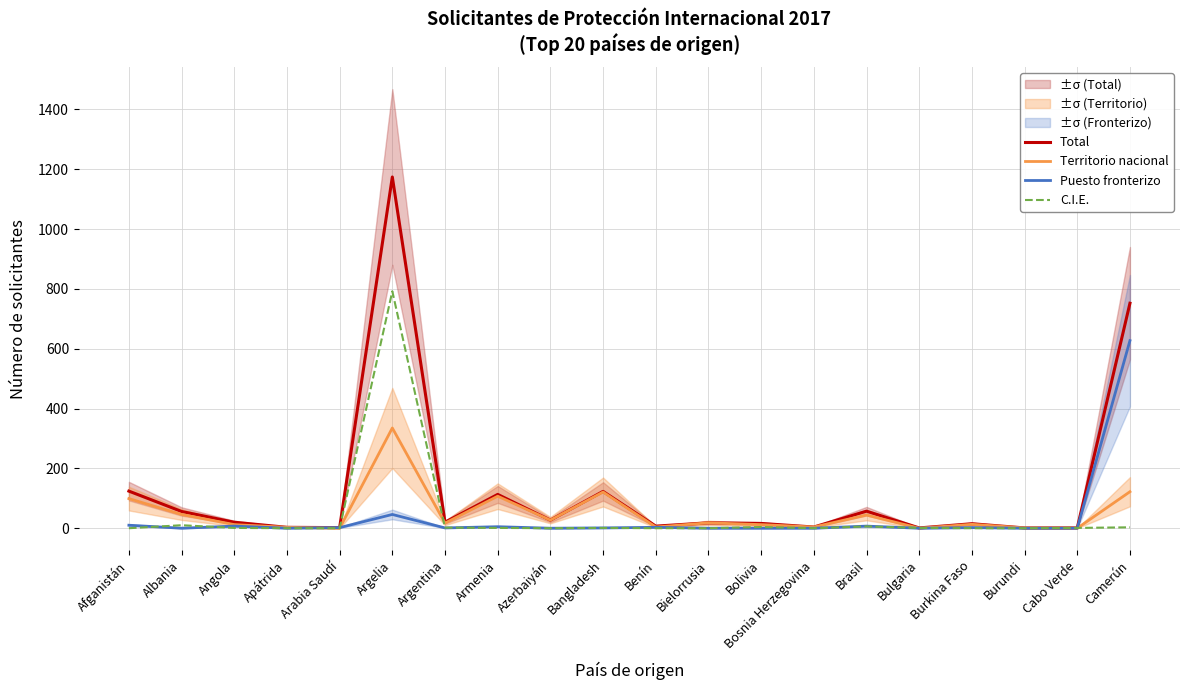

Reading left to right, what are all the values shown in this chart?

Total: Afganistán=124	Albania=56	Angola=20	Apátrida=3	Arabia Saudí=2	Argelia=1174	Argentina=20	Armenia=113	Azerbaiyán=27	Bangladesh=123	Benín=7	Bielorrusia=18	Bolivia=16	Bosnia Herzegovina=4	Brasil=57	Bulgaria=1	Burkina Faso=15	Burundi=1	Cabo Verde=1	Camerún=752
Territorio nacional: Afganistán=99	Albania=46	Angola=12	Apátrida=3	Arabia Saudí=0	Argelia=335	Argentina=17	Armenia=107	Azerbaiyán=27	Bangladesh=121	Benín=4	Bielorrusia=18	Bolivia=12	Bosnia Herzegovina=4	Brasil=44	Bulgaria=0	Burkina Faso=13	Burundi=1	Cabo Verde=0	Camerún=122
Puesto fronterizo: Afganistán=10	Albania=0	Angola=7	Apátrida=0	Arabia Saudí=2	Argelia=46	Argentina=1	Armenia=5	Azerbaiyán=0	Bangladesh=1	Benín=3	Bielorrusia=0	Bolivia=0	Bosnia Herzegovina=0	Brasil=7	Bulgaria=0	Burkina Faso=2	Burundi=0	Cabo Verde=0	Camerún=627
C.I.E.: Afganistán=0	Albania=10	Angola=1	Apátrida=0	Arabia Saudí=0	Argelia=792	Argentina=2	Armenia=1	Azerbaiyán=0	Bangladesh=1	Benín=0	Bielorrusia=0	Bolivia=4	Bosnia Herzegovina=0	Brasil=6	Bulgaria=1	Burkina Faso=0	Burundi=0	Cabo Verde=1	Camerún=3